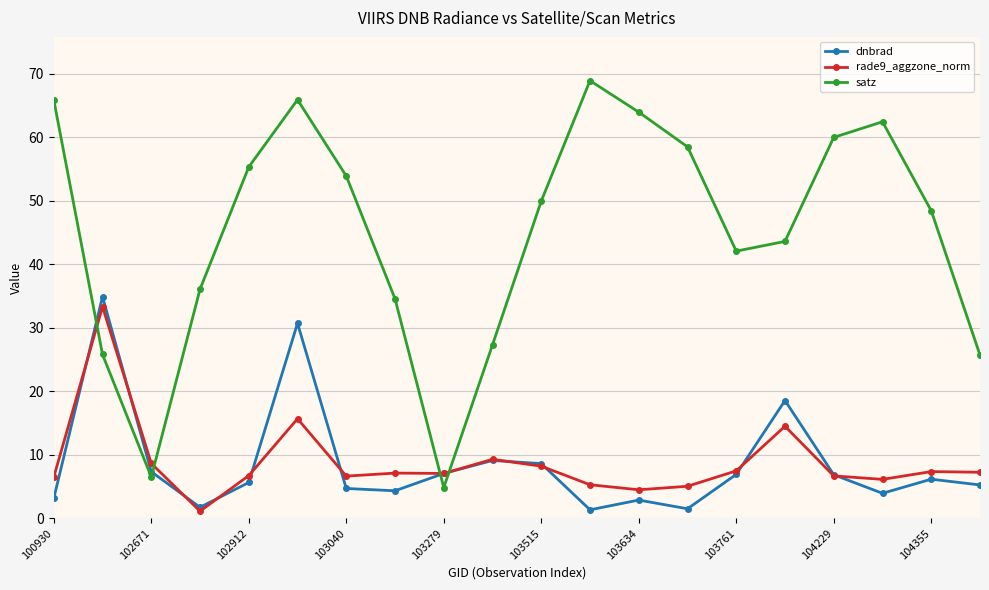

What are all the series names shown in the legend?

dnbrad, rade9_aggzone_norm, satz